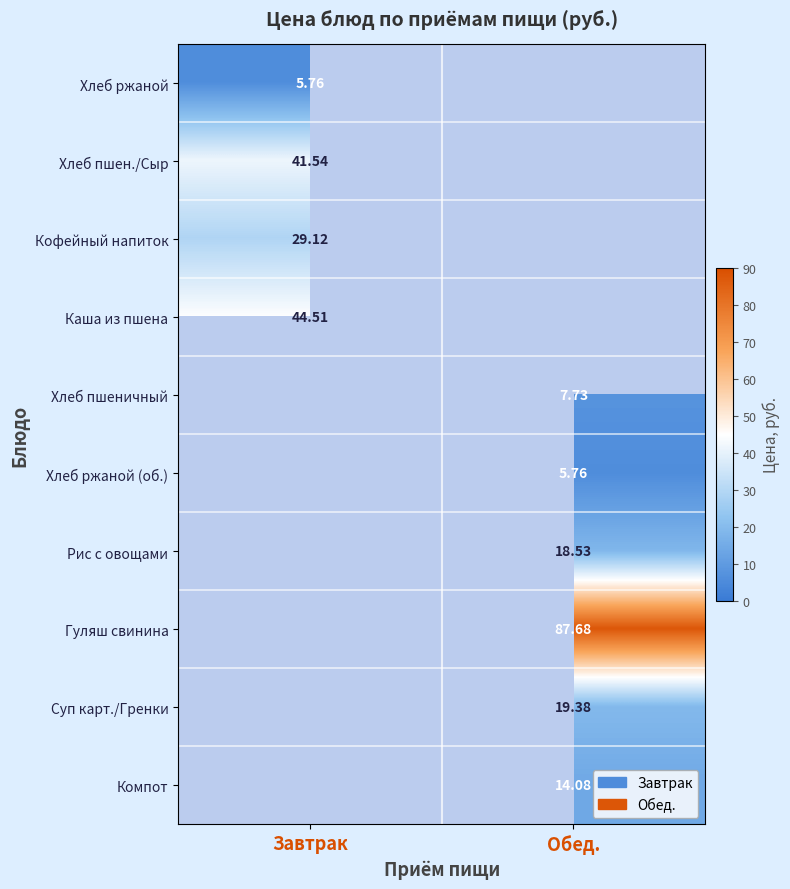

The value of Гуляш свинина at Обед. is 36.9. True or false?

False